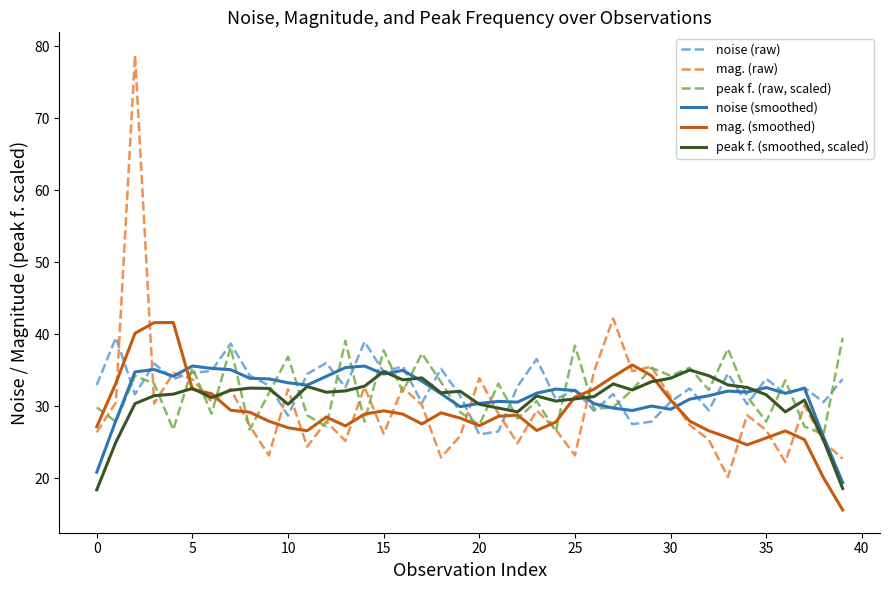

How many series are shown in this chart?

6